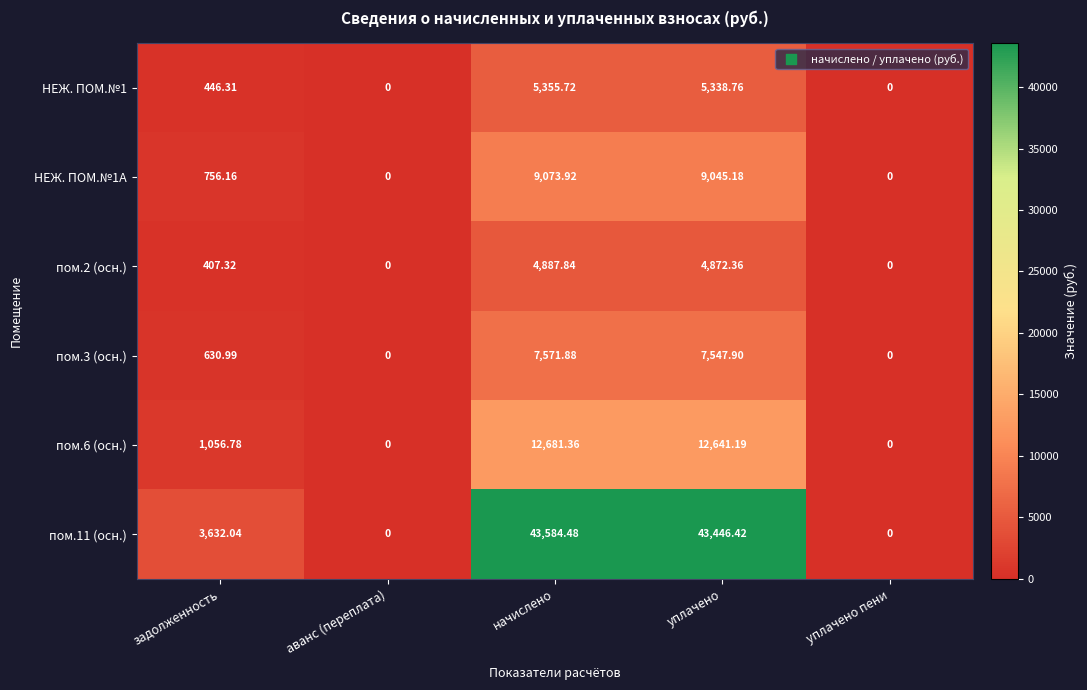

Between задолженность and аванс (переплата), which series saw the biggest shift?

пом.11 (осн.)